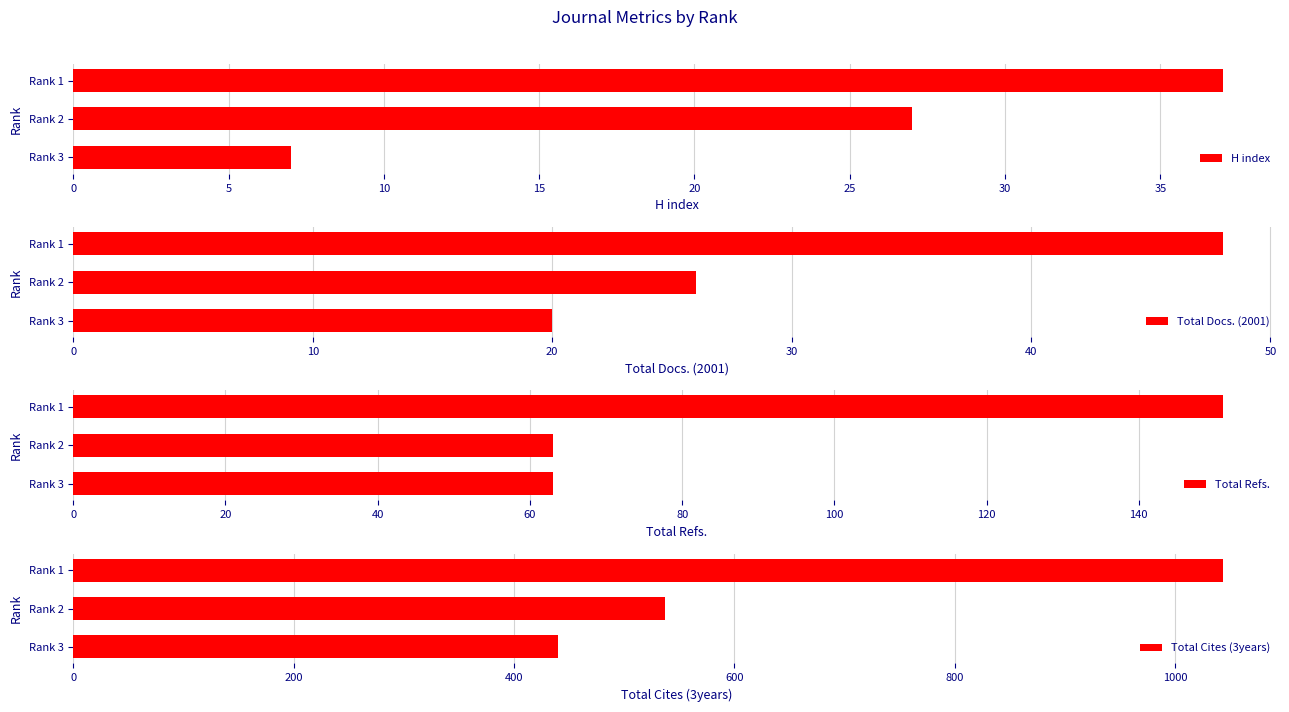

The value of Total Refs. at Rank 3 is 63. True or false?

True